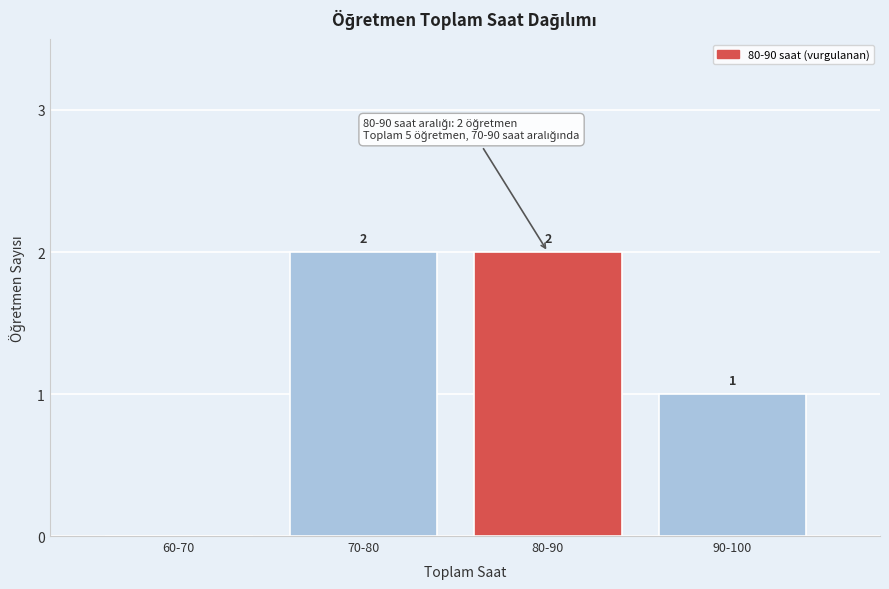

Reading right to left, what are all the values shown in this chart?

90-100=1	80-90=2	70-80=2	60-70=0